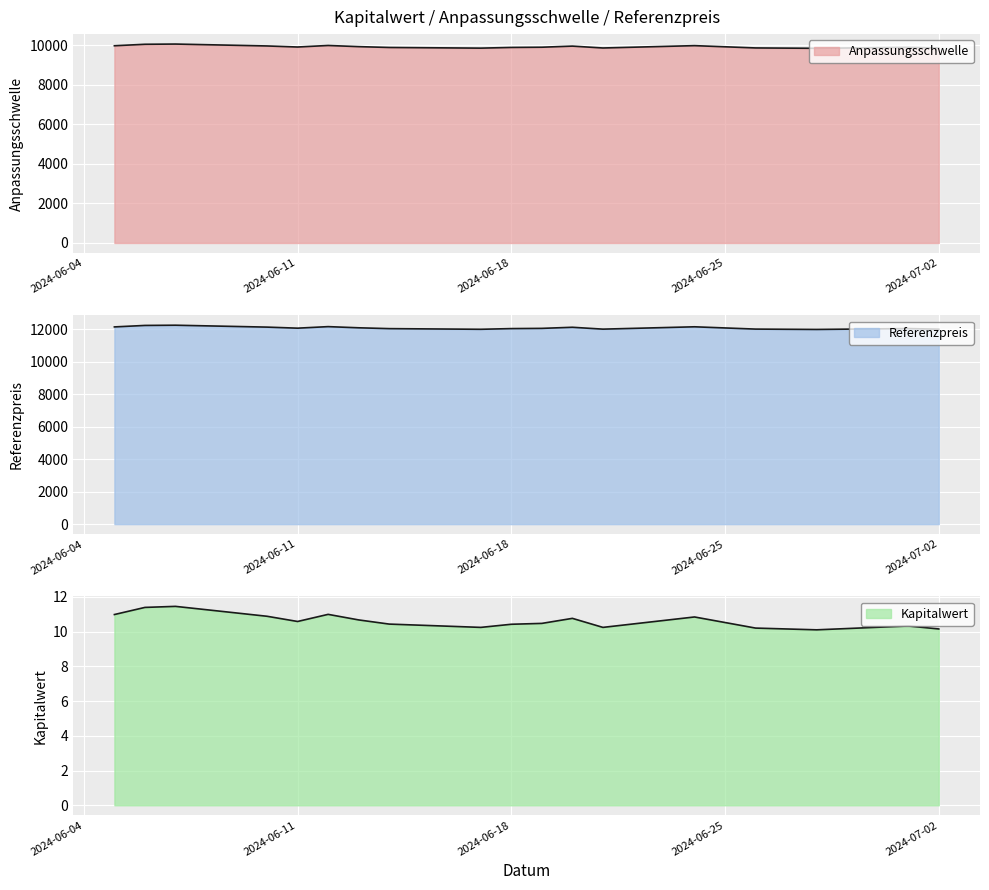

At how many categories does at least one series exceed 676?

20